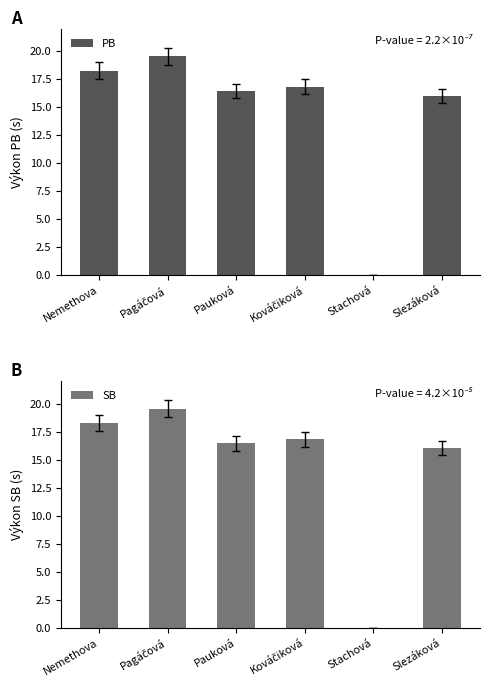

True or false: PB has a value of 16.8 at Kováčiková.

True